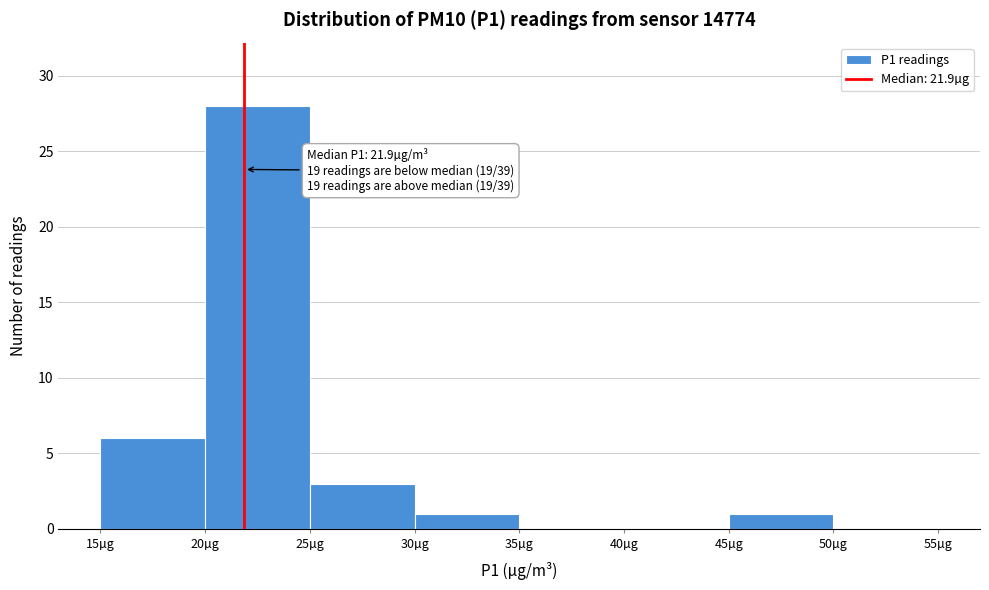

Over which range of the x-axis is the bar tallest?

20 to 25